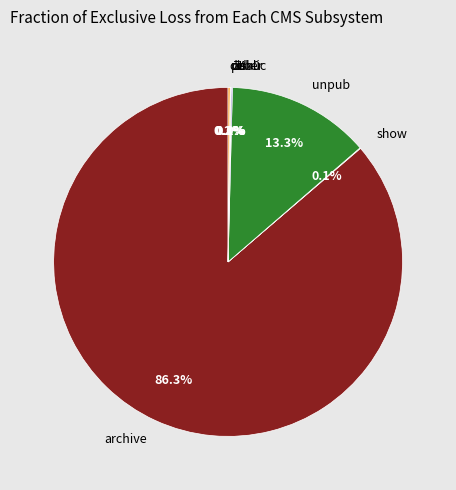

Does archive represent more than half of the total?

Yes